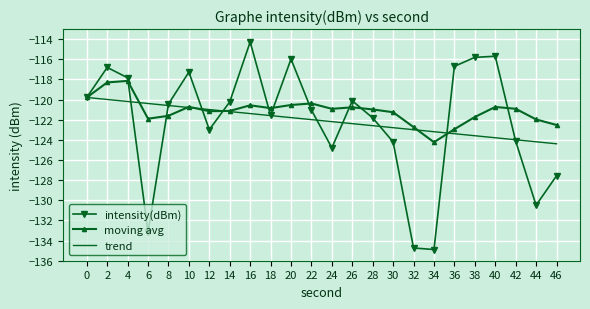

Is the value of trend at 42 greater than the value of moving avg at 10?

No